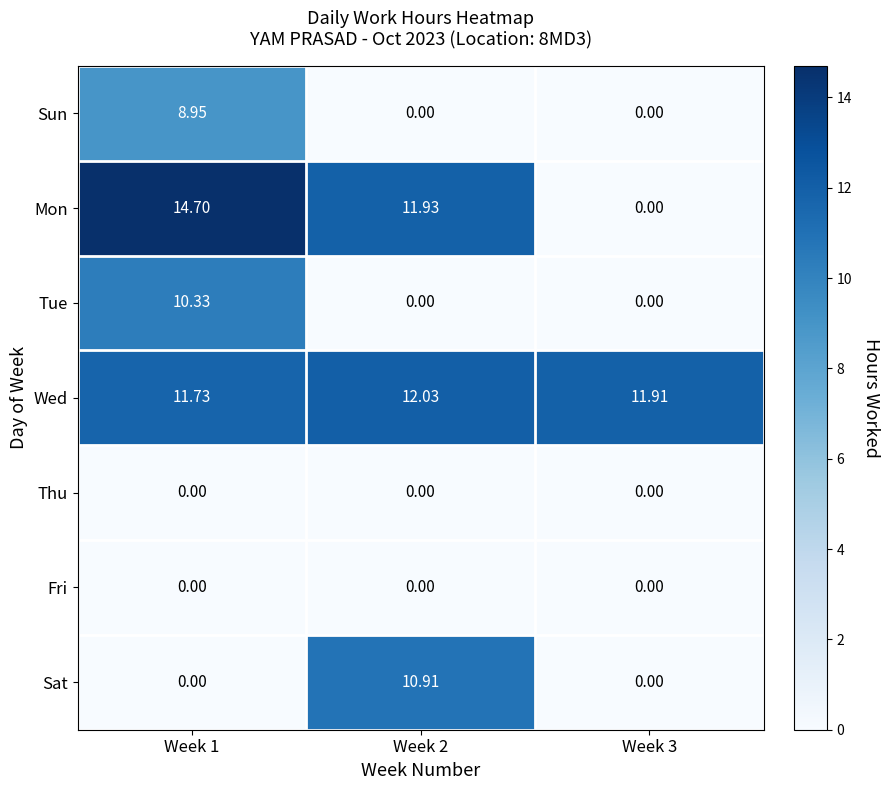

How many categories are shown in the chart?

3